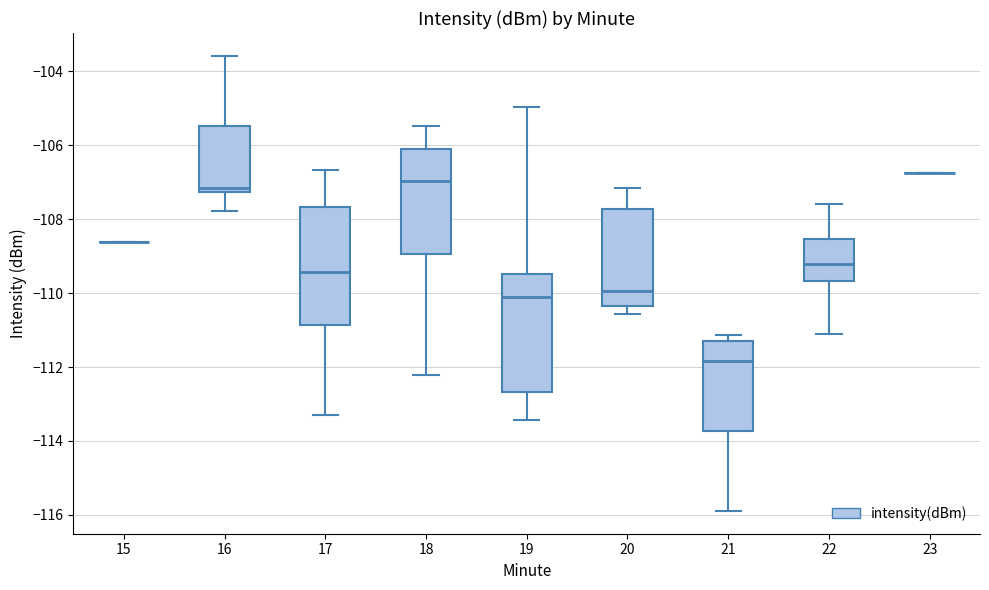

Reading left to right, read every box against the y-axis: the position of its median line, the range the box covers, and the ends of its whiskers. The values are not printed on the chart, so give them approximately, as read against the axis.

15: box collapsed to a line at -108.6, whiskers -108.6 to -108.6
16: median -107.2 (just above the box's lower edge), box -107.2 to -105.4, whiskers -107.8 to -103.6
17: median -109.4, box -110.8 to -107.6, whiskers -113.2 to -106.6
18: median -107.0, box -109.0 to -106.0, whiskers -112.2 to -105.4
19: median -110.2, box -112.6 to -109.4, whiskers -113.4 to -105.0
20: median -110.0, box -110.4 to -107.8, whiskers -110.6 to -107.2
21: median -111.8, box -113.8 to -111.2, whiskers -115.8 to -111.2 (just above the box's upper edge)
22: median -109.2, box -109.6 to -108.6, whiskers -111.2 to -107.6
23: box collapsed to a line at -106.8, whiskers -106.8 to -106.8